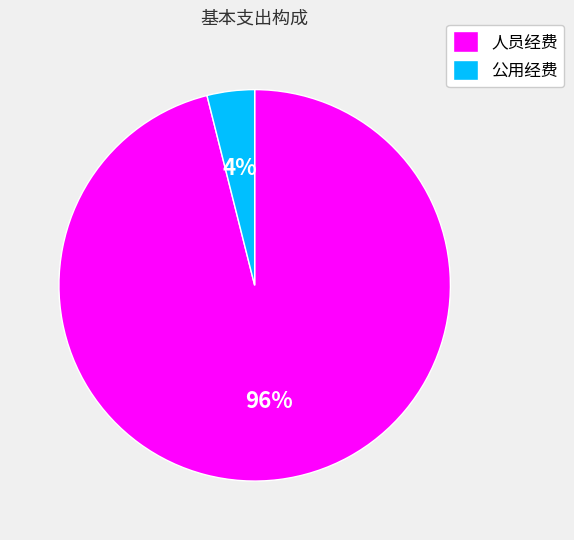

Do 公用经费 and 人员经费 together represent more than half of the pie?

Yes